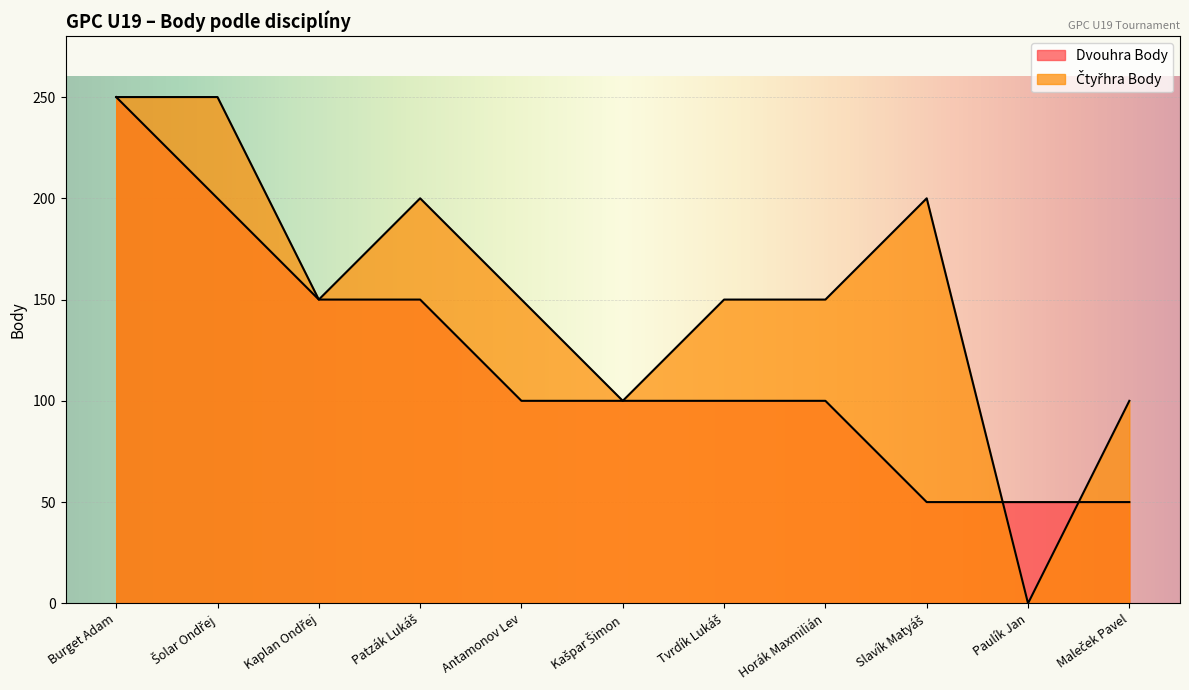

Count the number of categories in the chart.

11